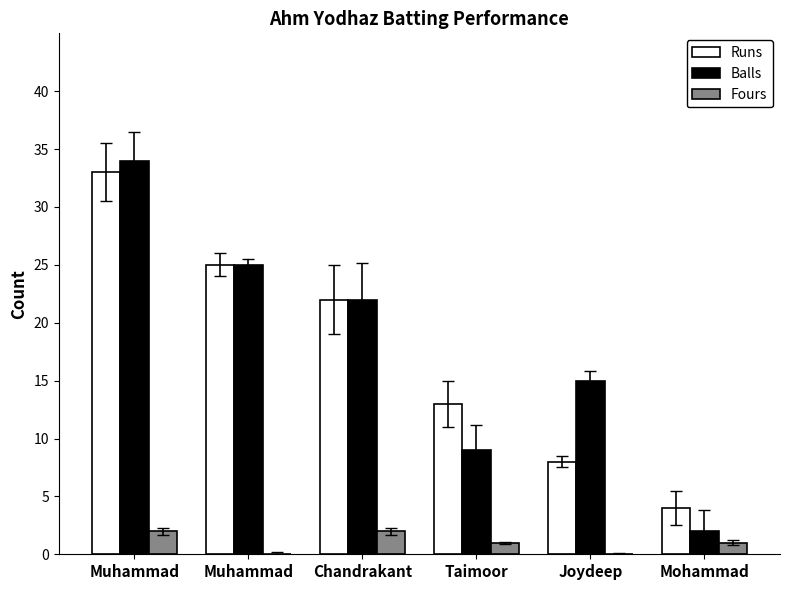

Is the value of Fours at Chandrakant greater than the value of Runs at Taimoor?

No